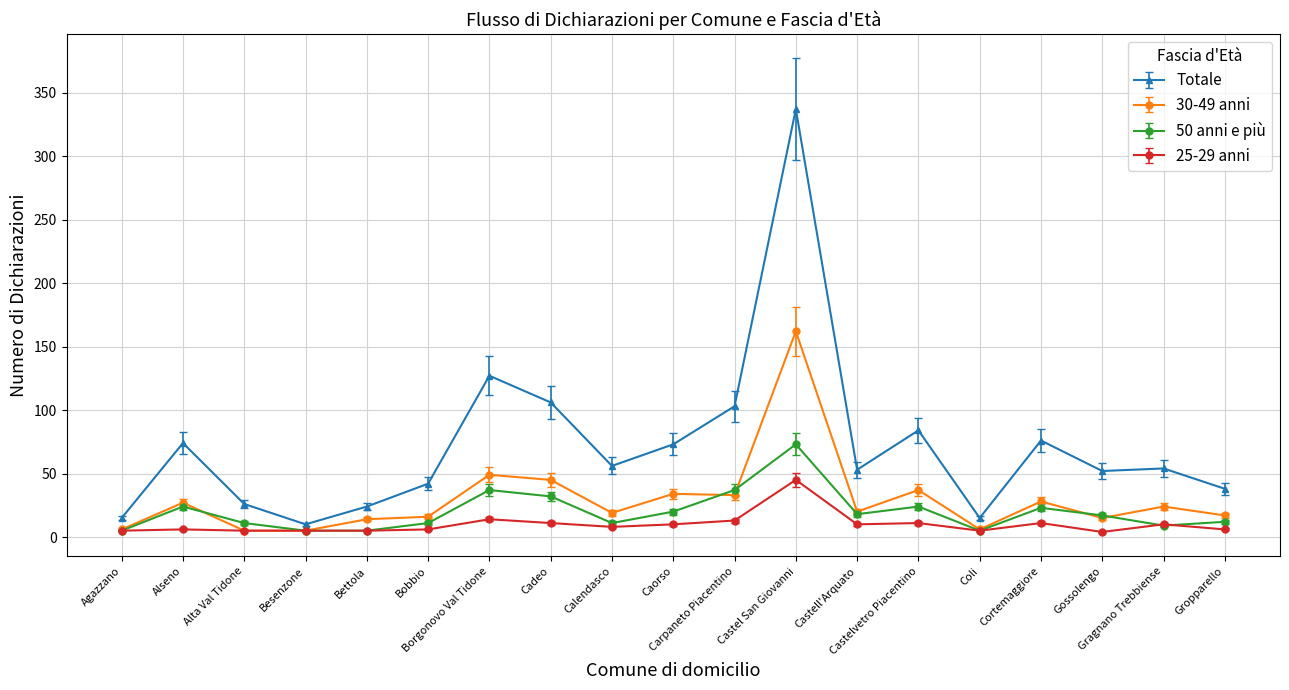

Which series has the largest range (max minus min)?

Totale